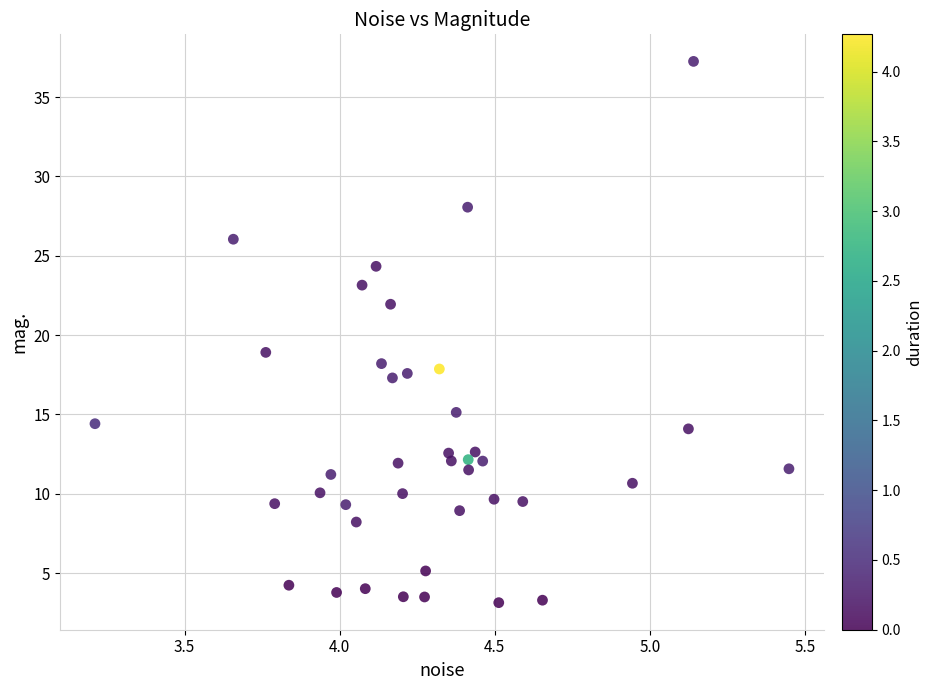

What Y value in the scatter plot is closest to 20?

18.9